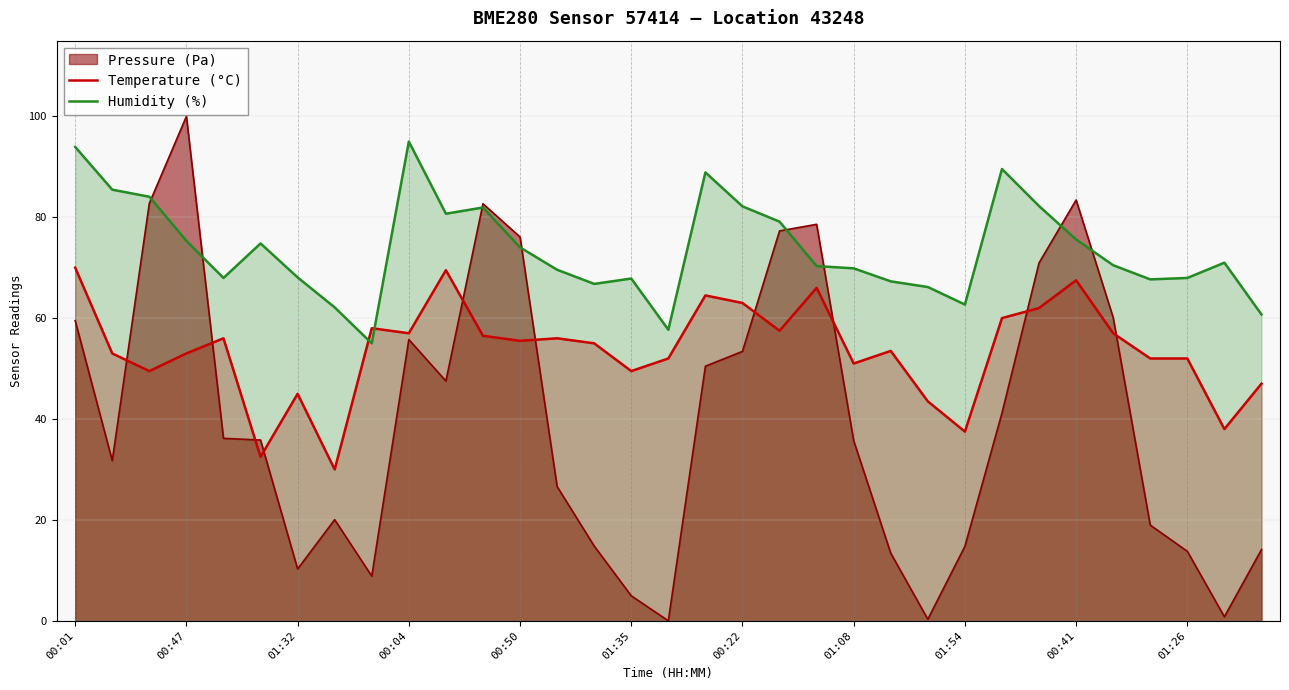

How many distinct data groups are displayed?

3